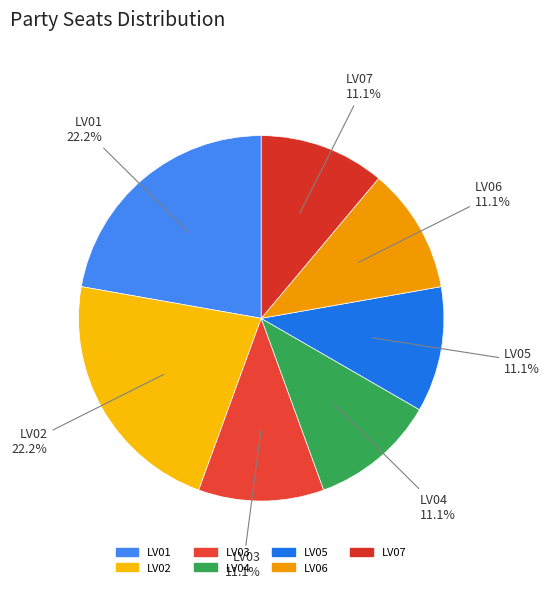

Is it true that LV03 is 1% of the pie?

False